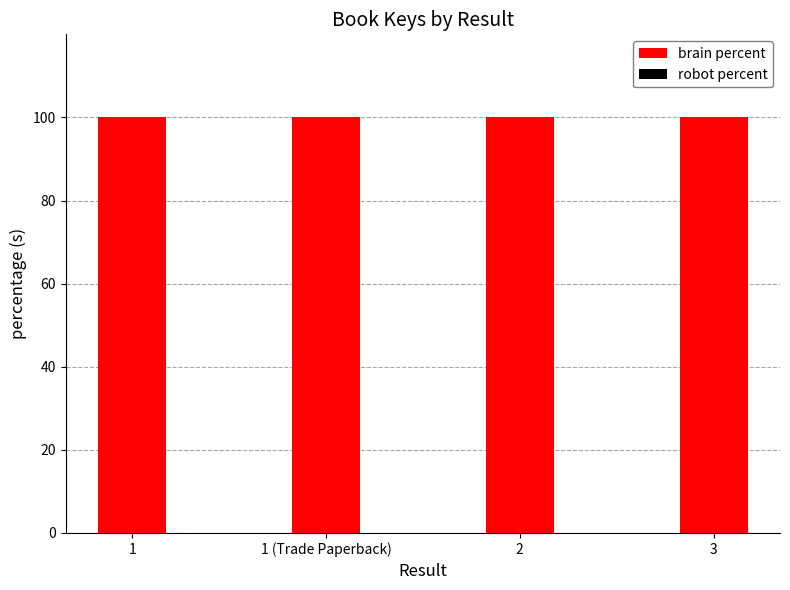

Is it true that brain percent equals 100.0 at 1?

True